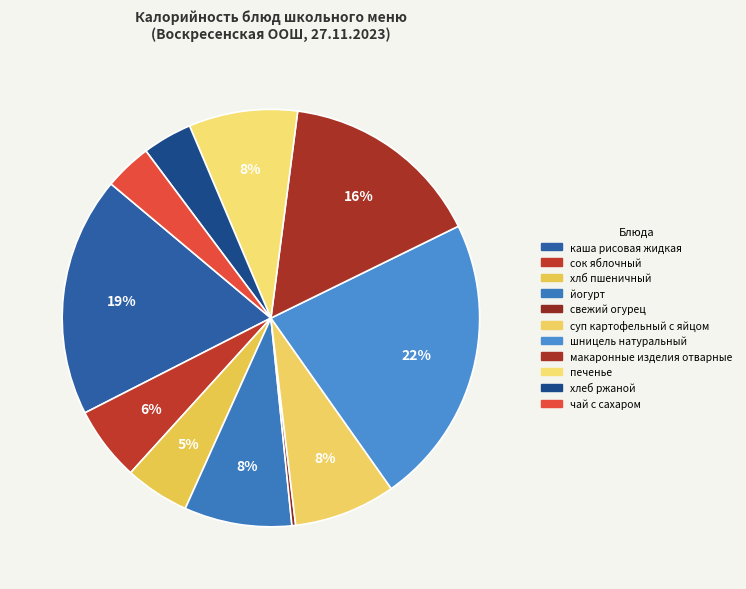

To the nearest percent, what percentage of the pie is шницель натуральный?

22%